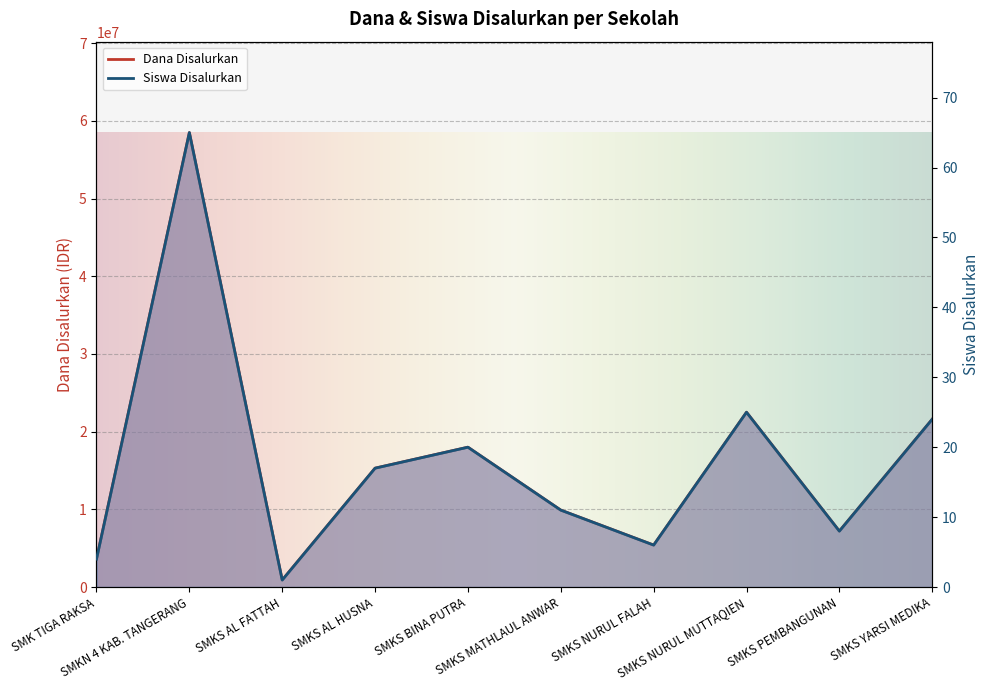

What is the greatest value displayed?

58500000